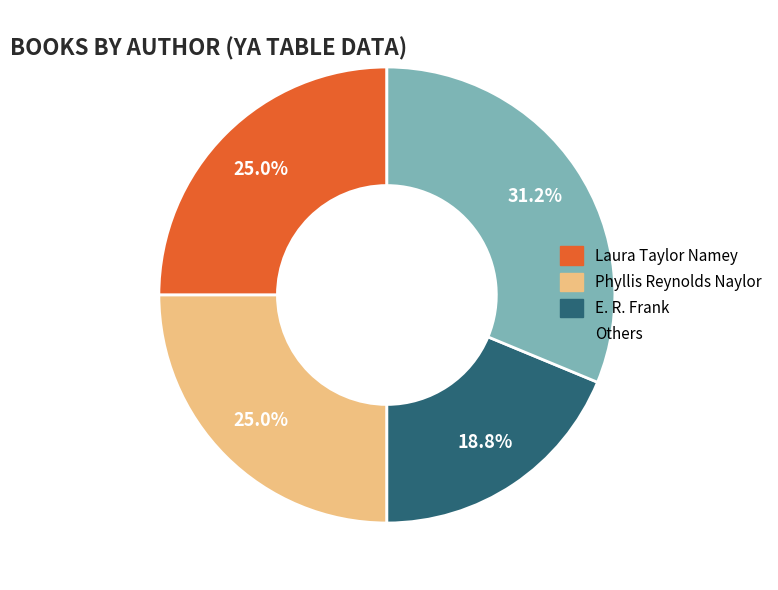

Is there a majority slice in this chart?

No